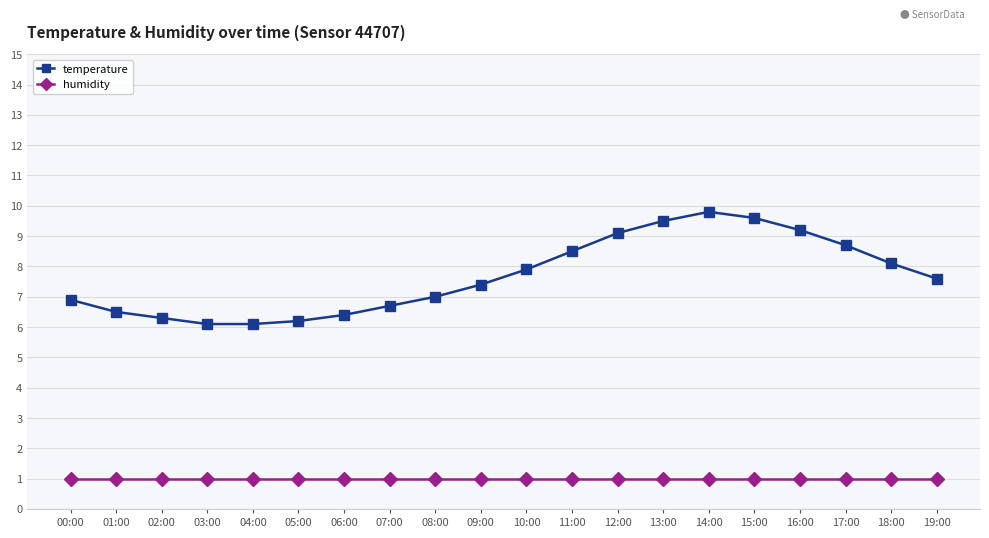

How many series are shown in this chart?

2